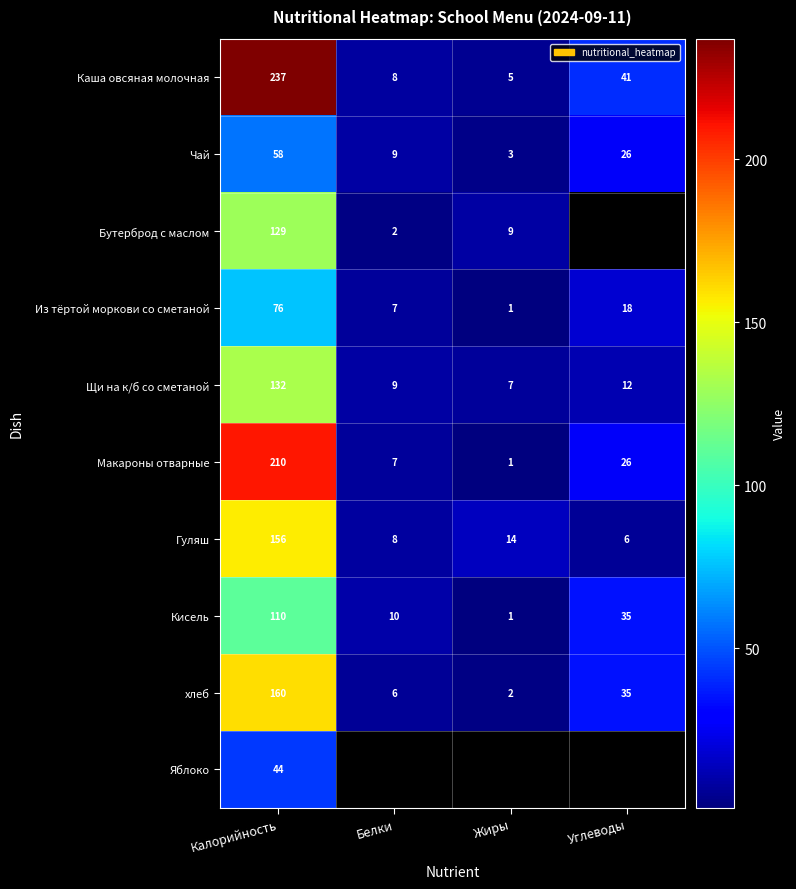

The value of Кисель at Белки is 16. True or false?

False